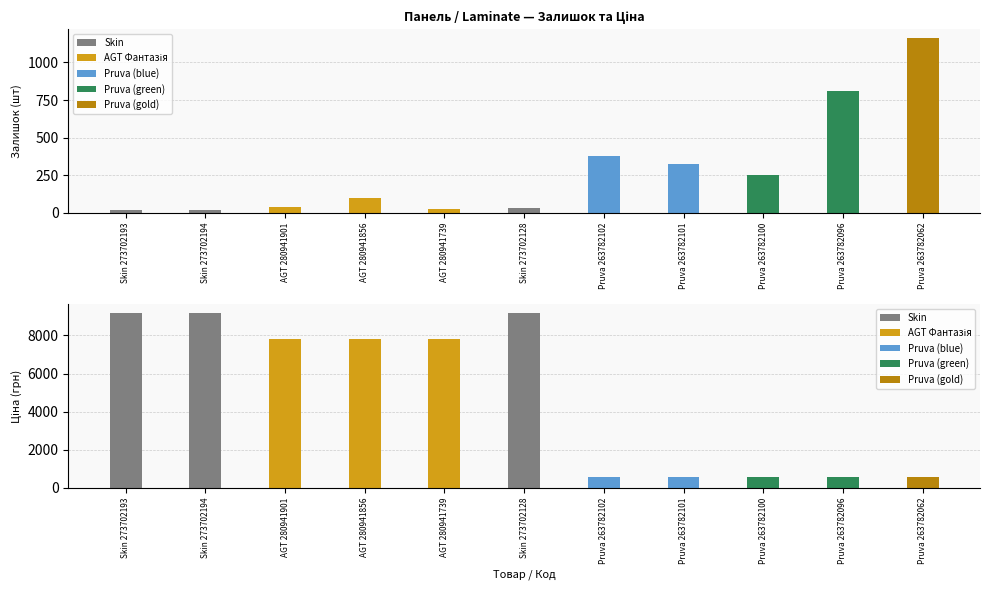

Where does the Залишок series first go above 102?

Pruva 263782102